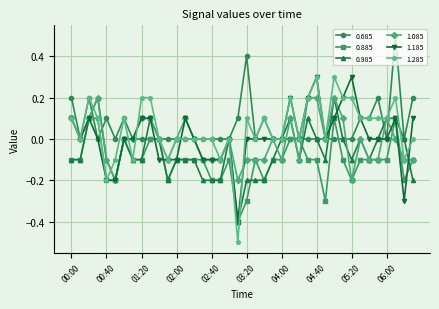

What is the maximum value shown in the chart?

0.5